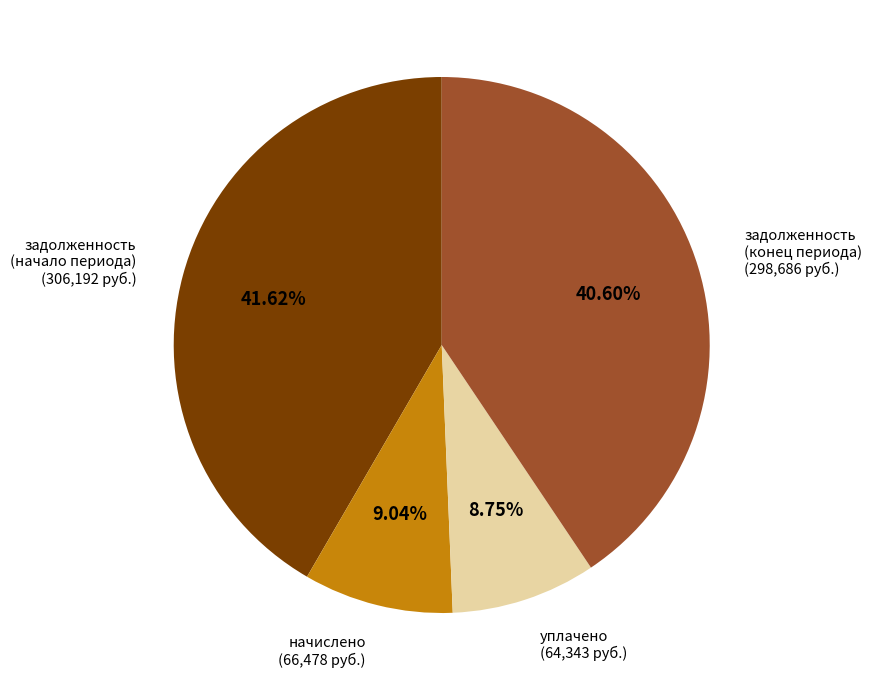

Is there a majority slice in this chart?

No